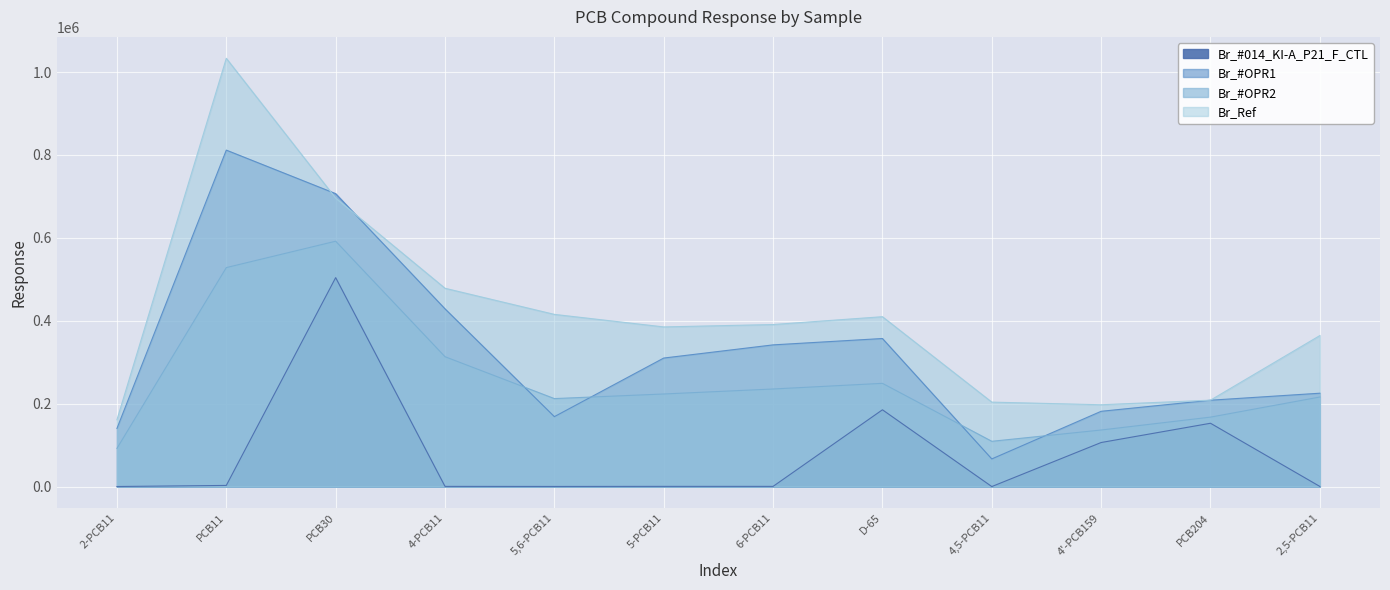

List the labels in order of Br_#OPR1 value, largest first.

PCB11, PCB30, 4-PCB11, D-65, 6-PCB11, 5-PCB11, 2,5-PCB11, PCB204, 4'-PCB159, 5,6-PCB11, 2-PCB11, 4,5-PCB11